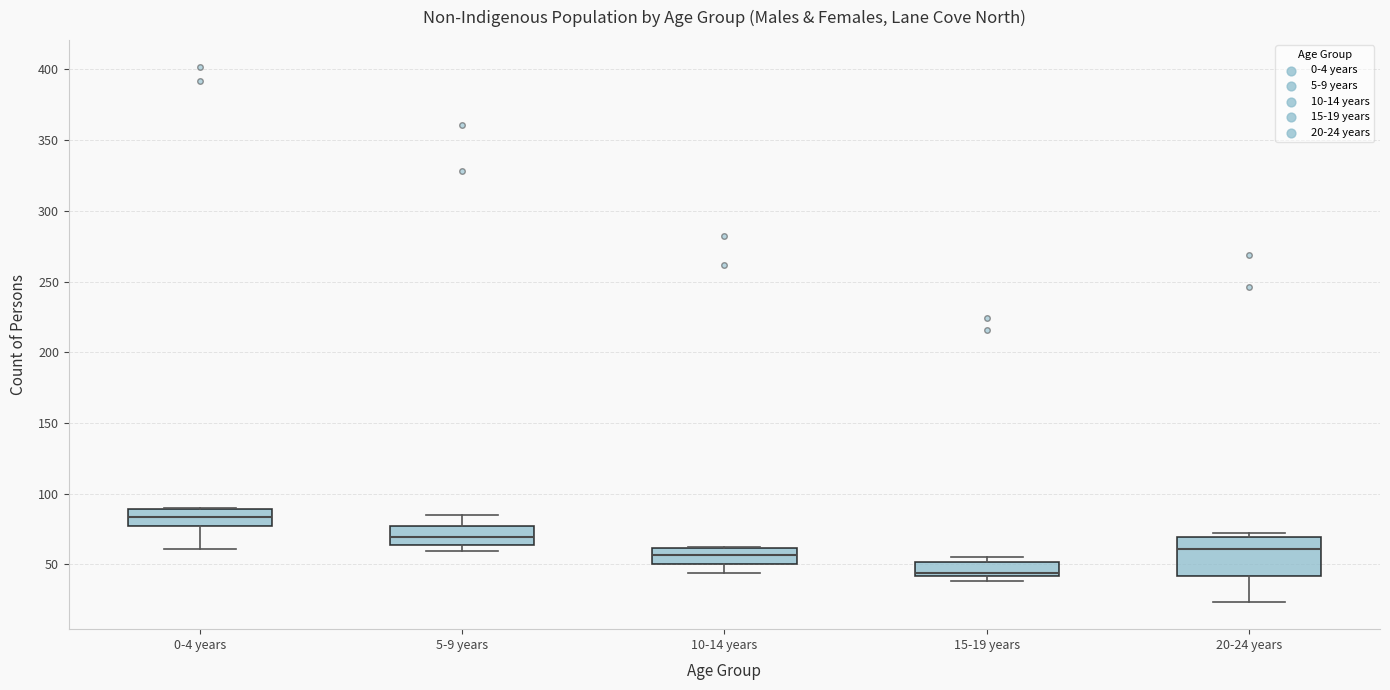

Where is the lower edge of the box for 20-24 years on the y-axis? The values are not printed on the chart, so give them approximately, as read against the axis.

40